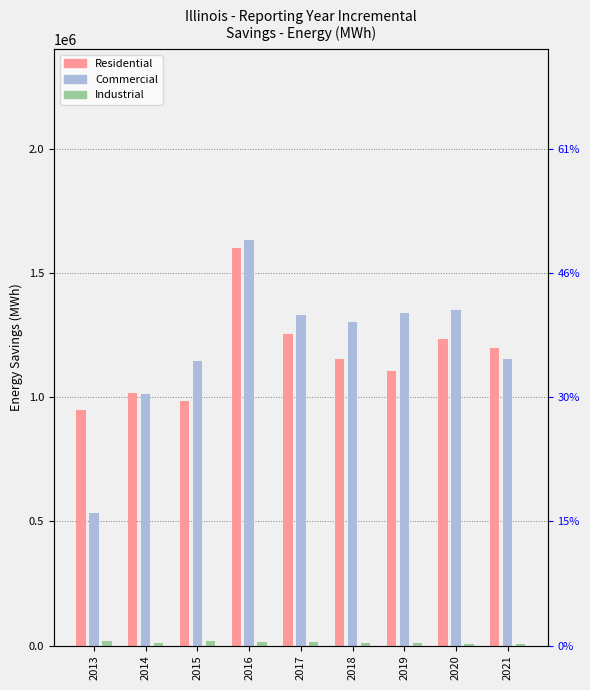

How many distinct data groups are displayed?

3